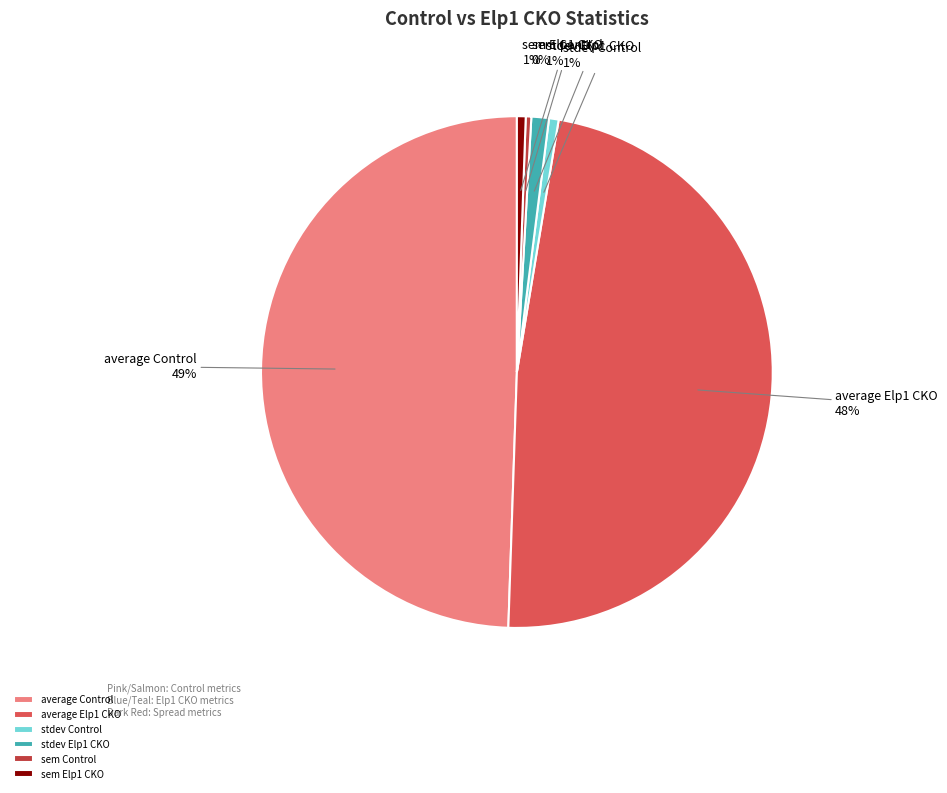

Which has a higher value, average Control or stdev Elp1 CKO?

average Control